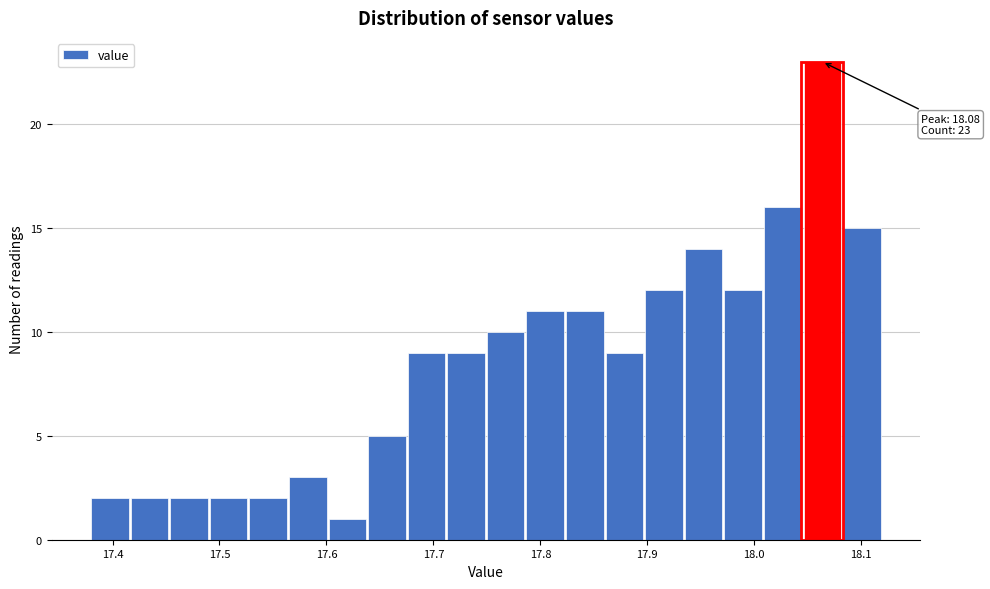

Read against the x-axis, roughly where is the centre of the tallest bar?

18.06